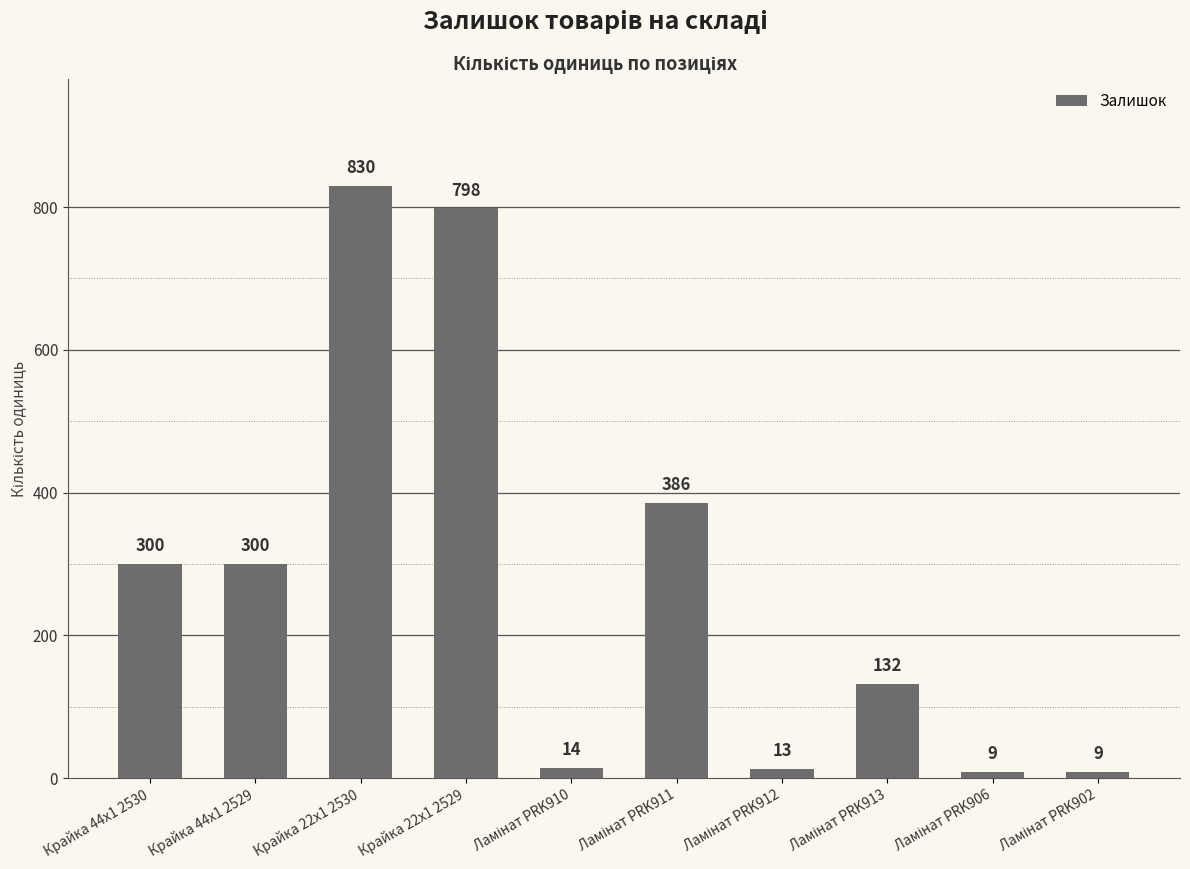

What is the label of the 3rd bar from the left?

Крайка 22x1 2530